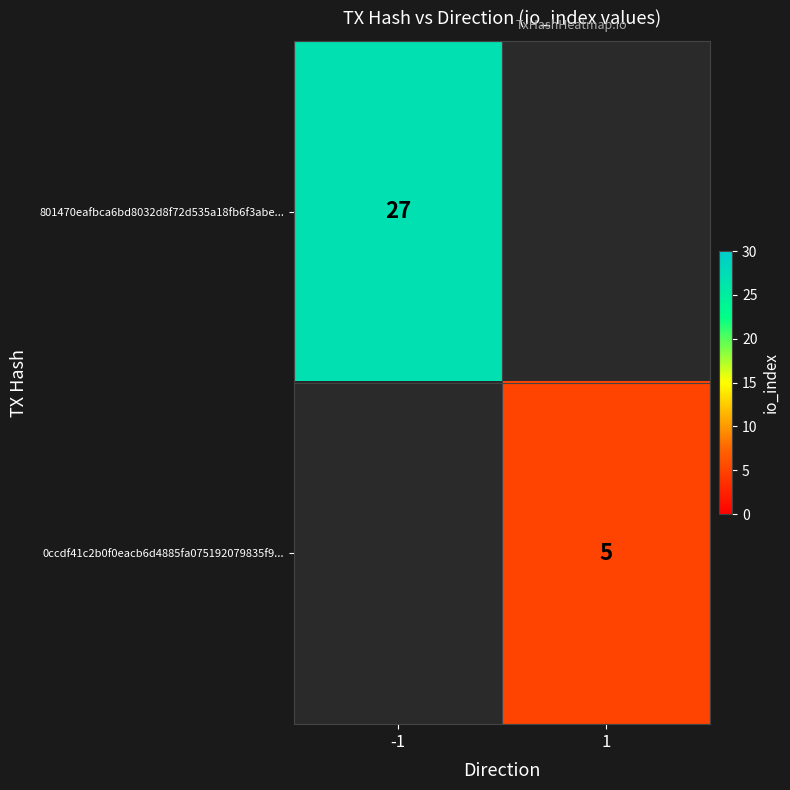

Is it true that 801470eafbca6bd8032d8f72d535a18fb6f3abe... equals 35 at -1?

False